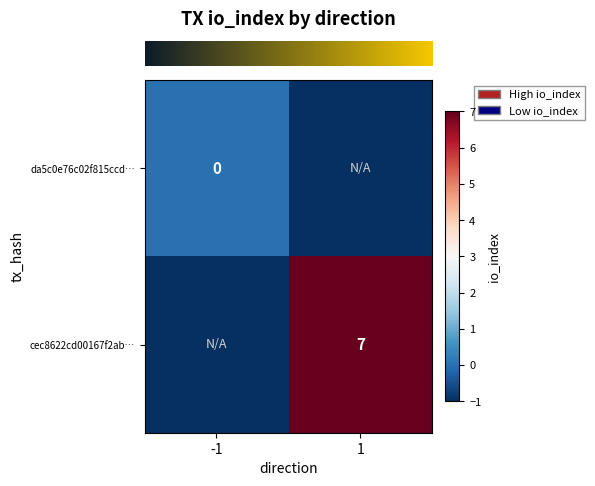

Which series has the largest range (max minus min)?

row_1